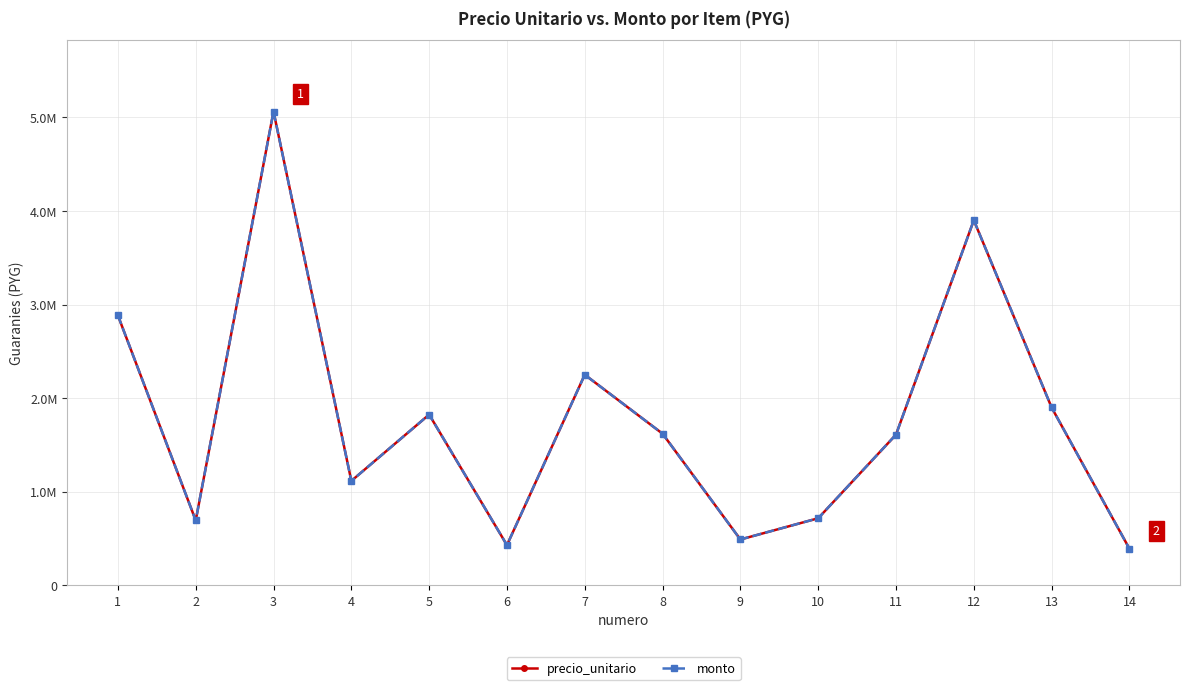

Is this an area chart (filled region under the line)?

No